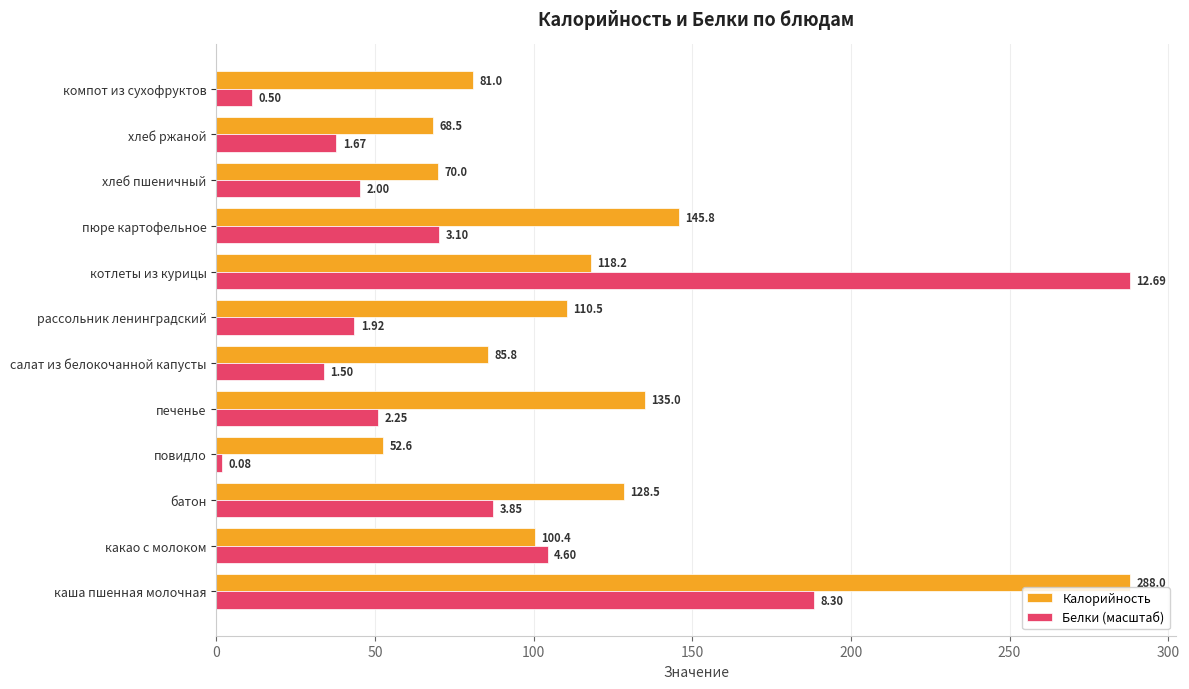

What is the difference between the maximum and second lowest values in the Калорийность series?

219.5